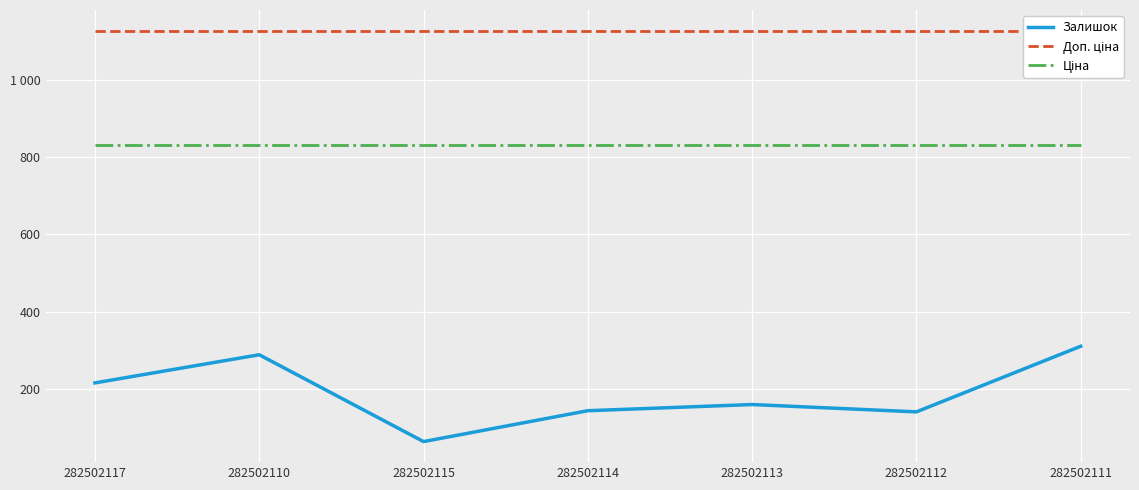

How many interior local valleys does the Залишок series have?

2